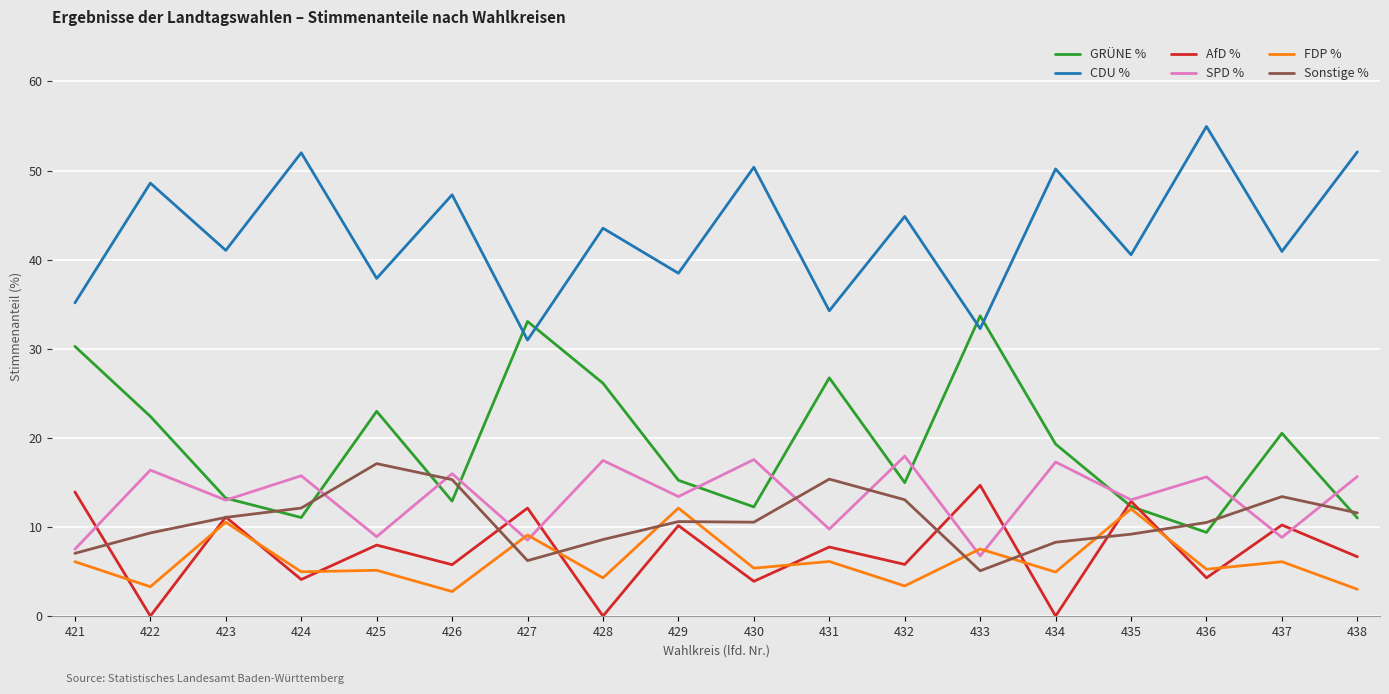

What is the spread (max minus min) of values at 431?

28.1